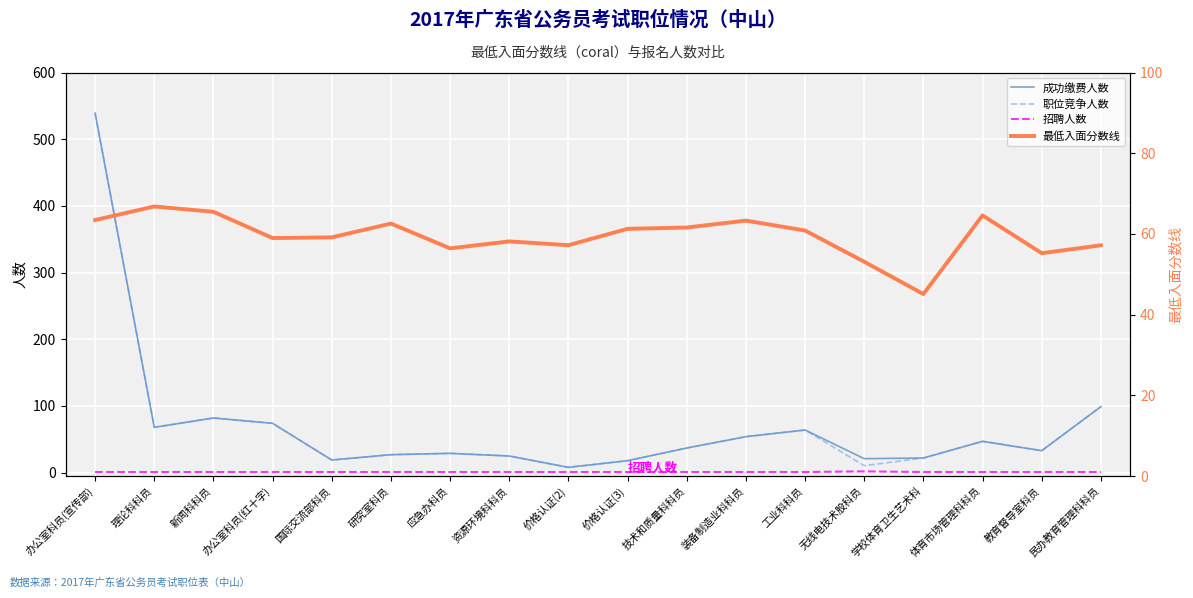

Is it true that 最低入面分数线 equals 57.2 at 民办教育管理科科员?

True